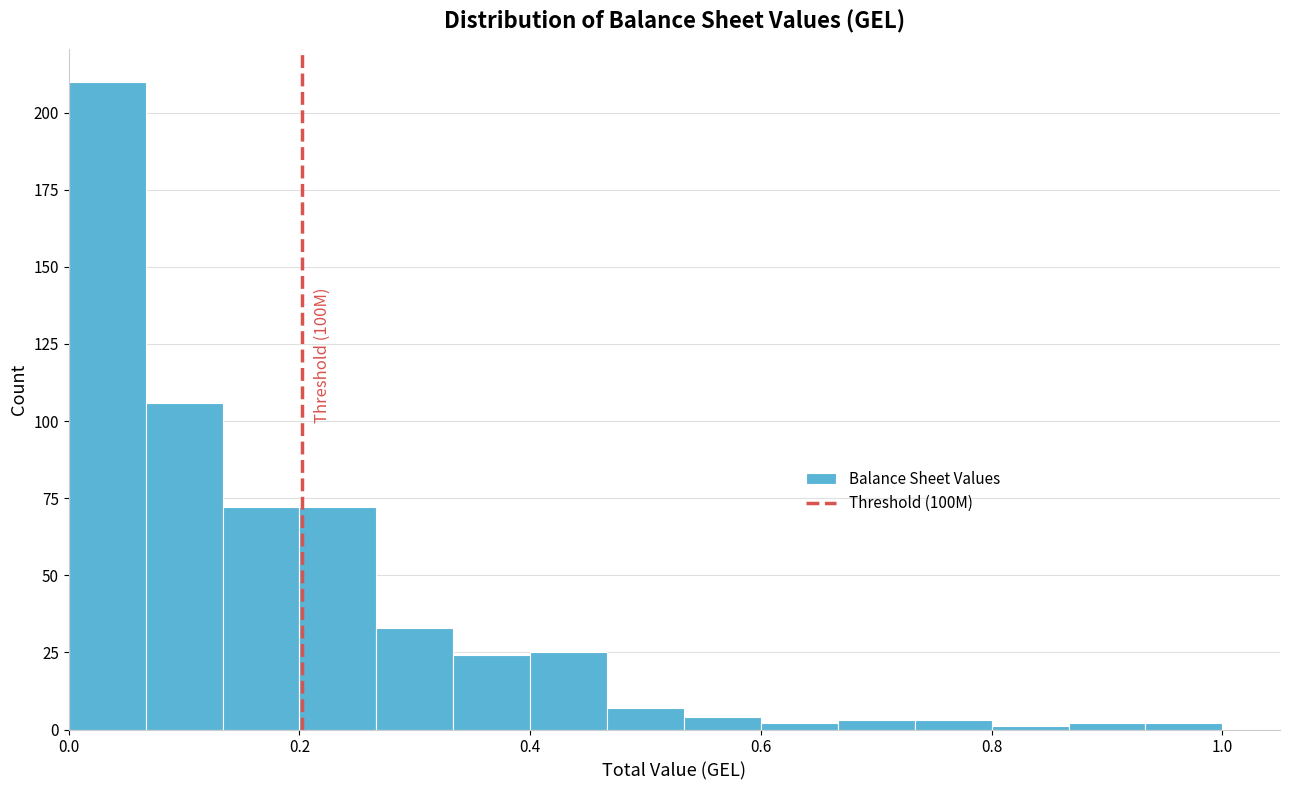

Read against the x-axis, roughly where is the centre of the tallest bar?

0.04